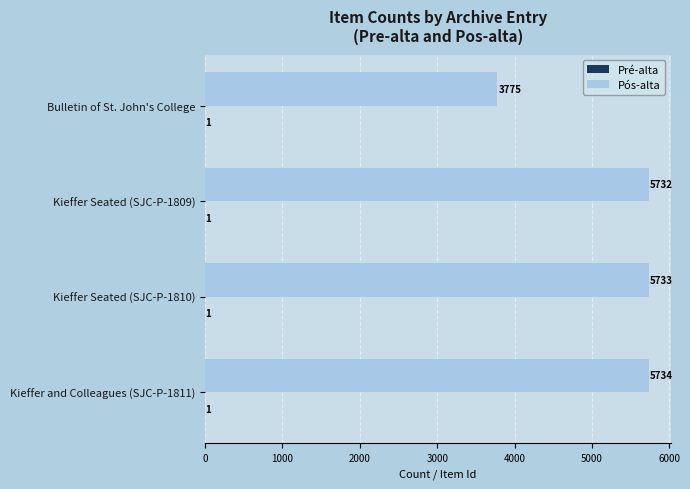

What is the maximum value shown in the chart?

5734